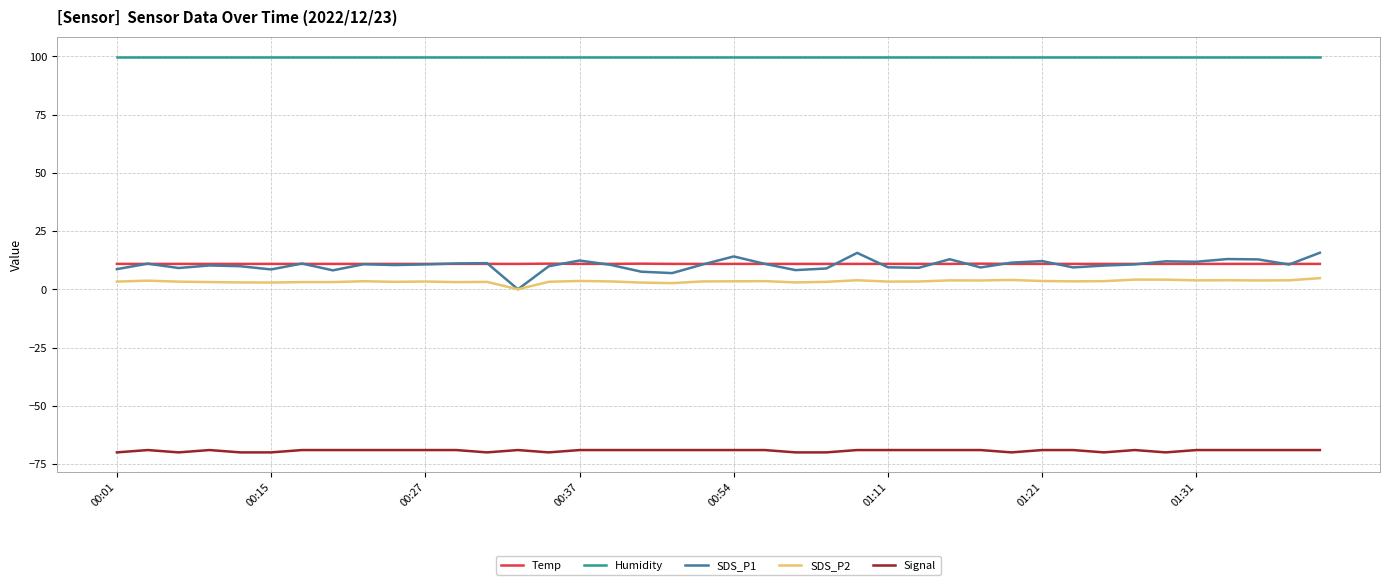

What is the highest value of the Temp series?

11.0